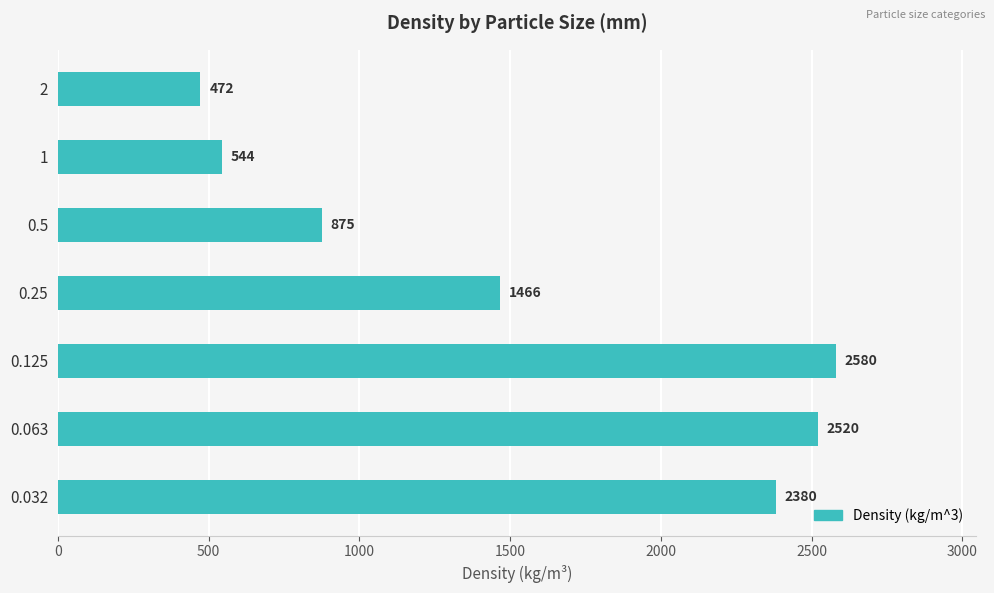

At which label is the value closest to 1526?

0.25